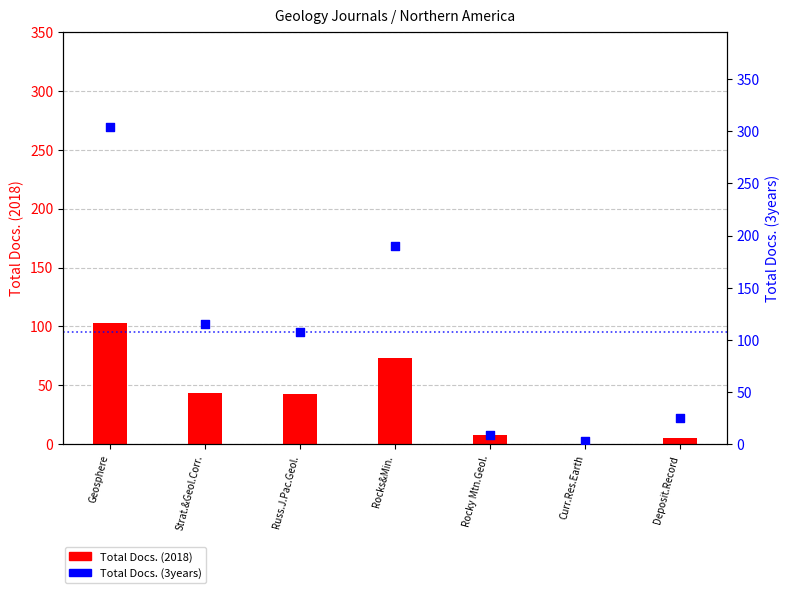

Which series reaches the maximum Y coordinate?

Total Docs. (3years)